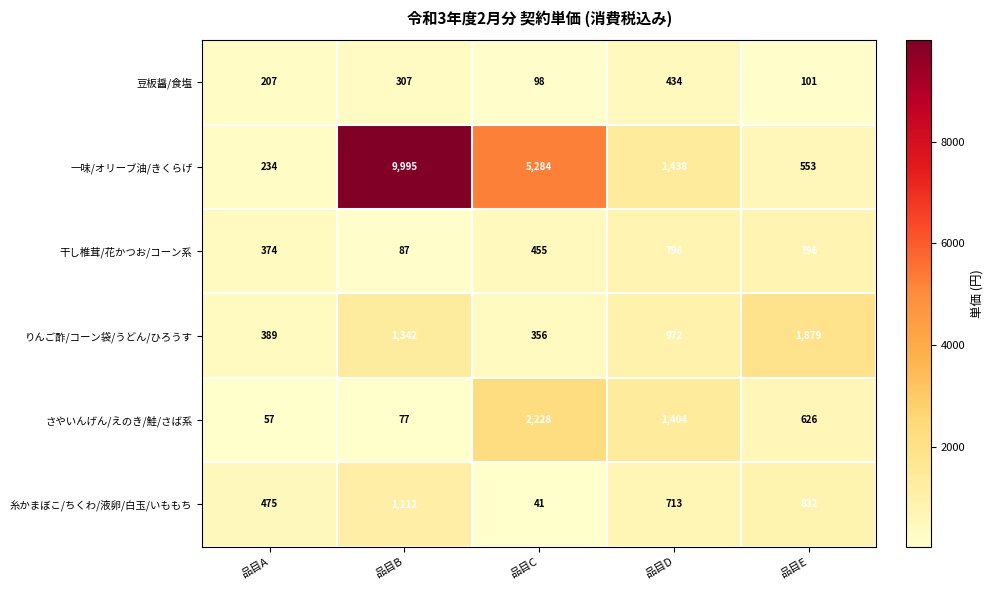

What is the difference between the 干し椎茸/花かつお/コーン系 values at 品目B and 品目D?

709